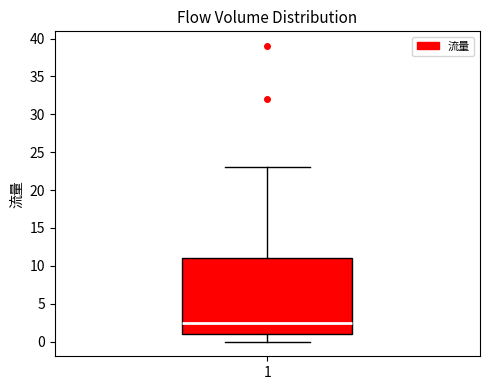

Read this box plot against the y-axis: the position of the median line, the range covered by the box, and the ends of both whiskers. The values are not printed on the chart, so give them approximately, as read against the axis.

median 2.5, box 1.0 to 11.0, whiskers 0.0 to 23.0